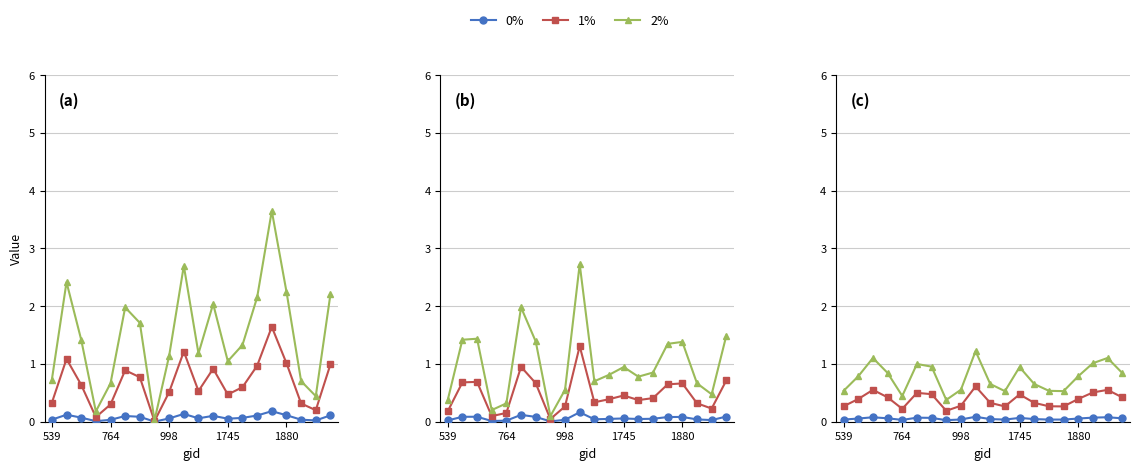

Which series has the largest total across all categories?

2%